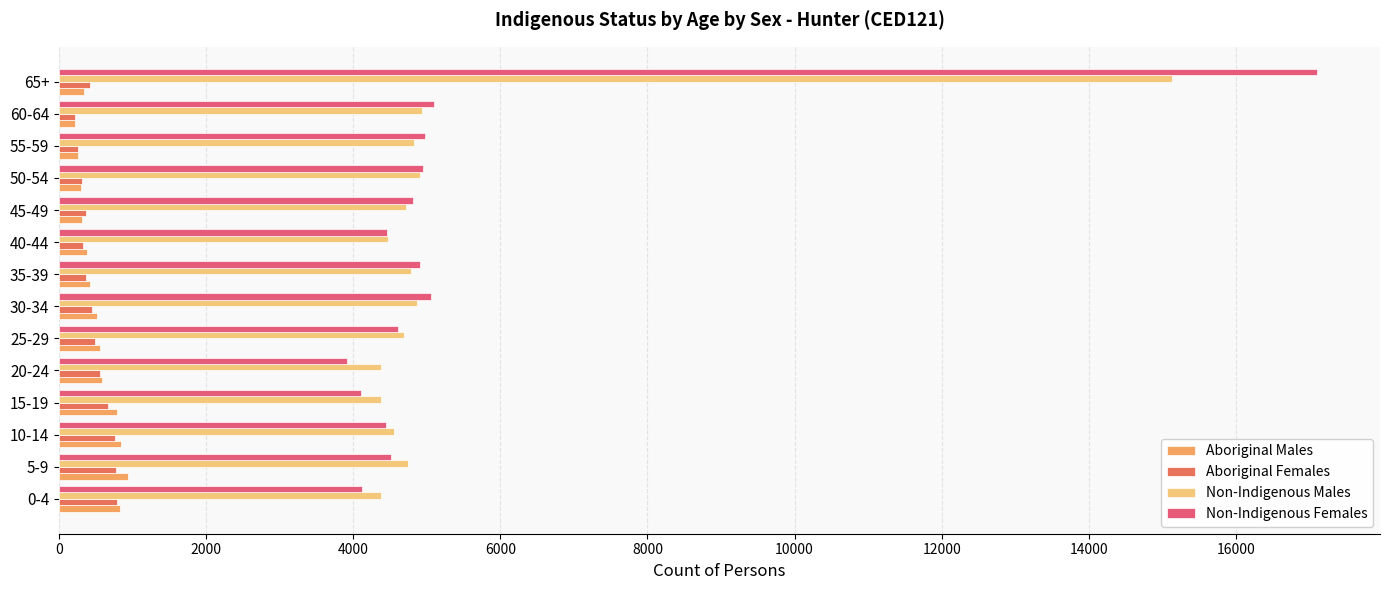

What is the greatest value displayed?

17104